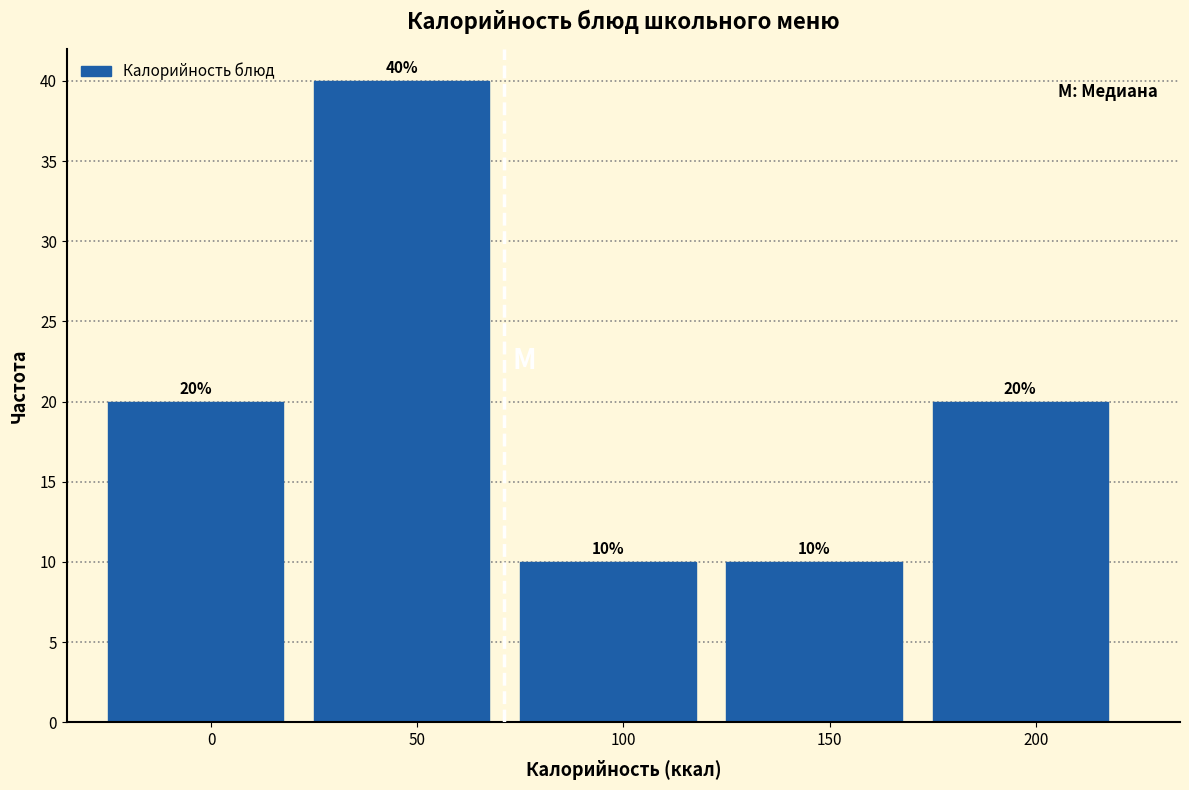

Reading right to left, list all the values displayed in this chart.

20	10	10	40	20